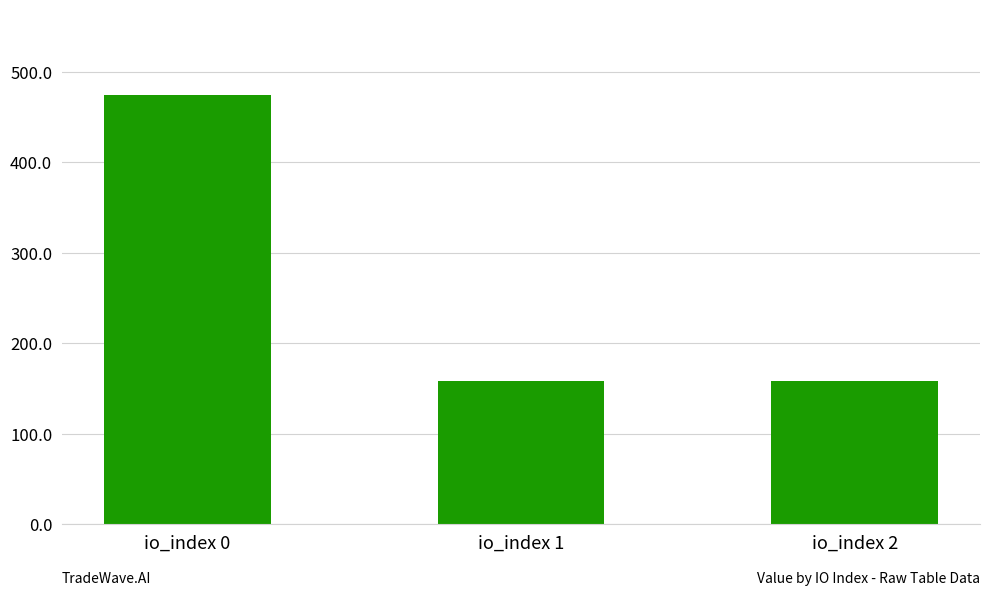

Count the number of data series in this chart.

1